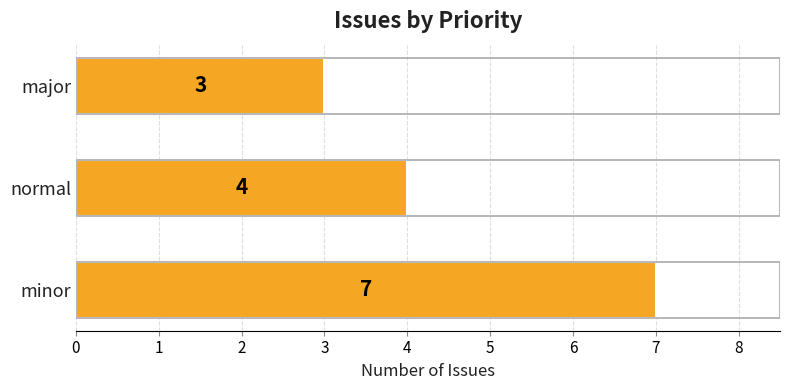

Does the chart contain stacked bars?

No